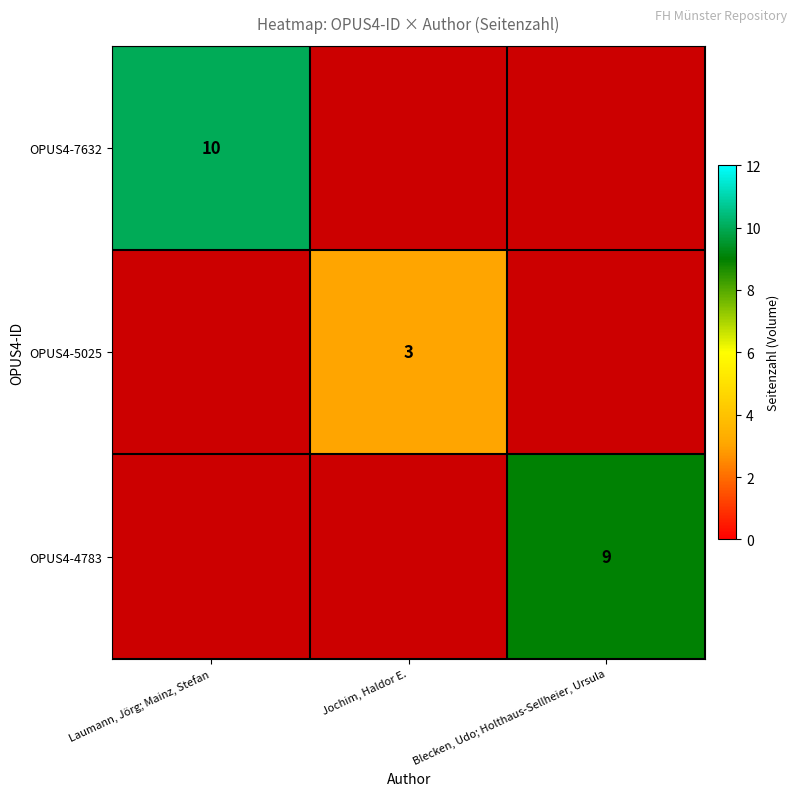

What is the maximum value shown in the chart?

10.0